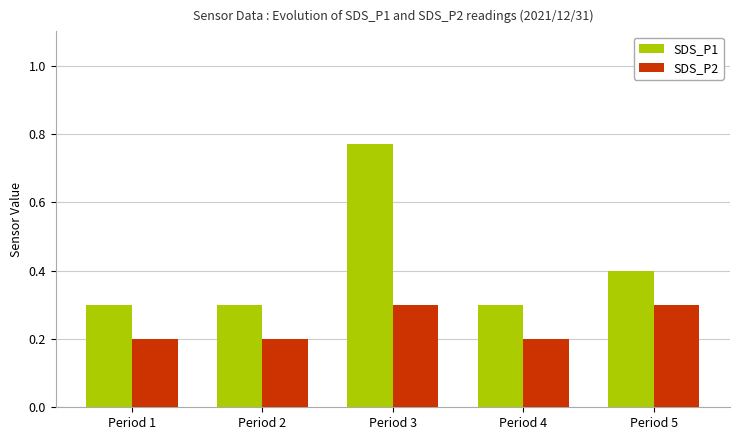

Which series has the largest range (max minus min)?

SDS_P1